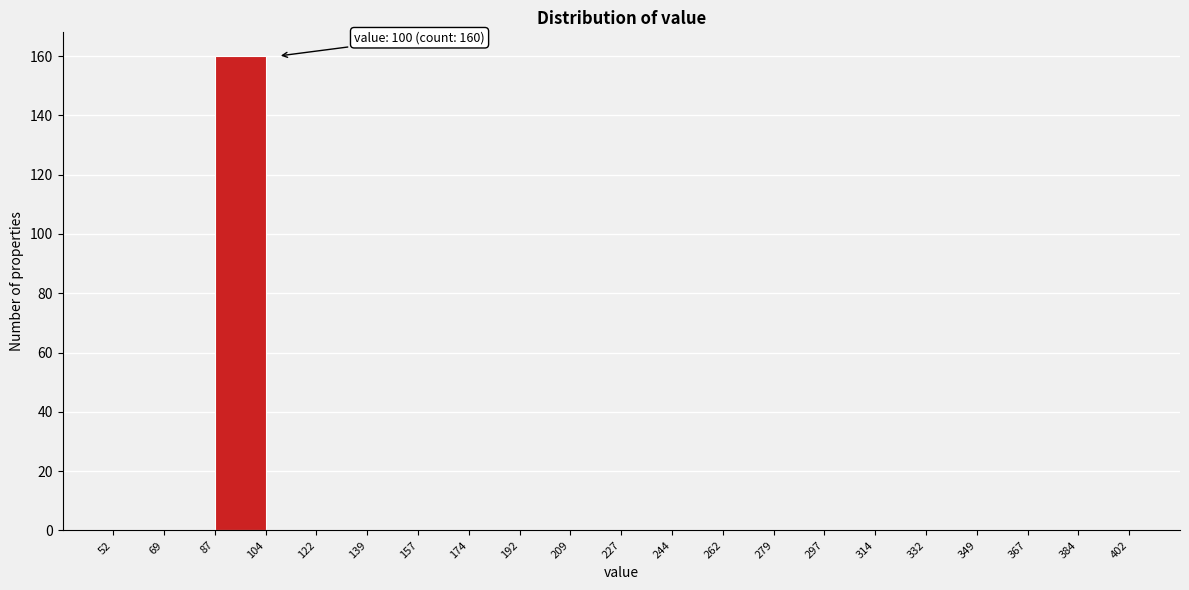

Which range on the x-axis has the tallest bar?

87 to 104